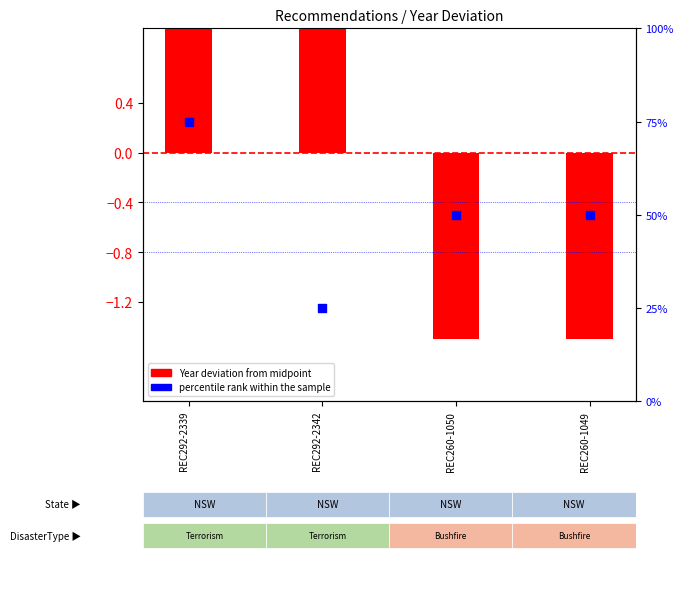

Between REC260-1050 and REC260-1049, which is larger?

REC260-1050